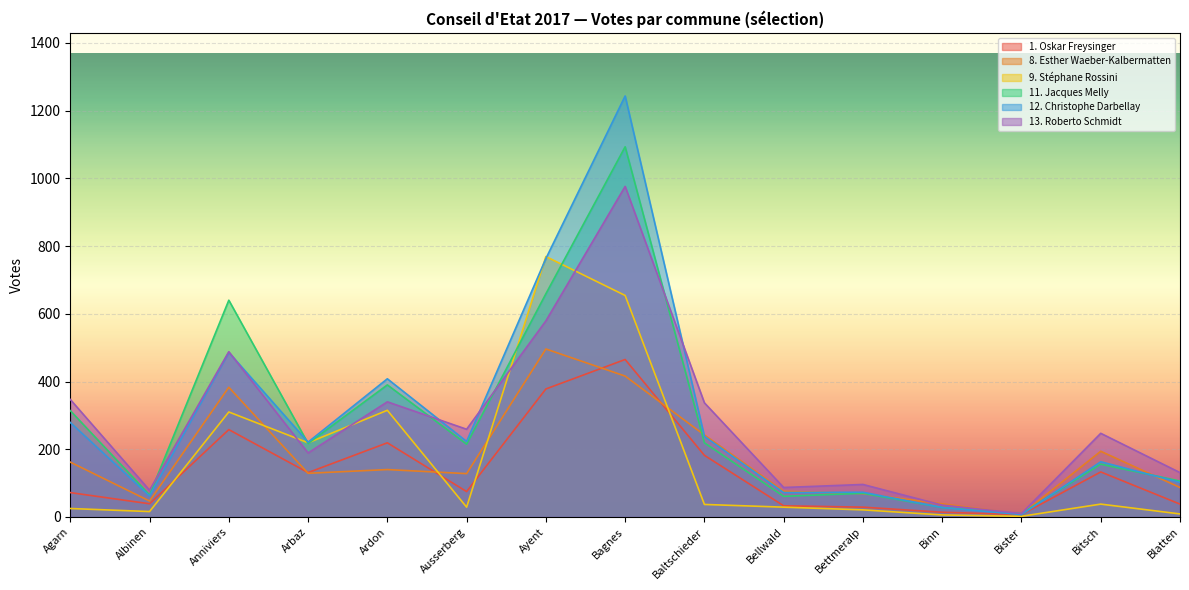

What is the average value of the 12. Christophe Darbellay series?

291